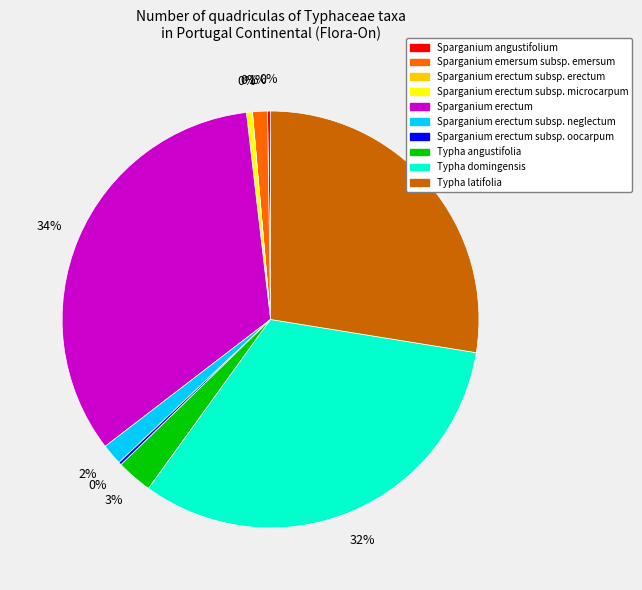

To the nearest percent, what is the difference between the largest and smallest slice percentages?

34%